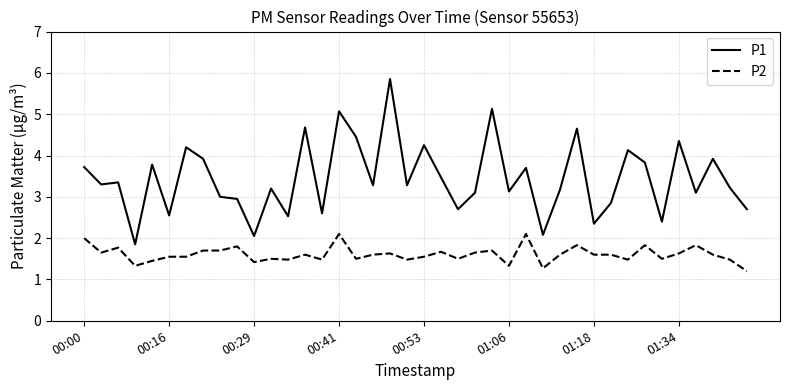

At how many categories does at least one series exceed 1?

40